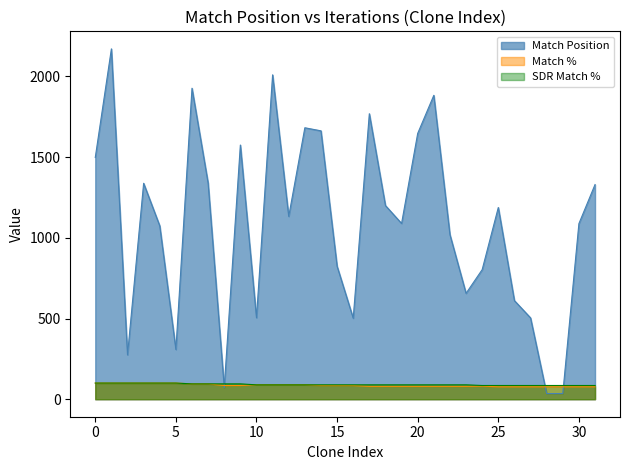

Which series has the largest total across all categories?

Match Position